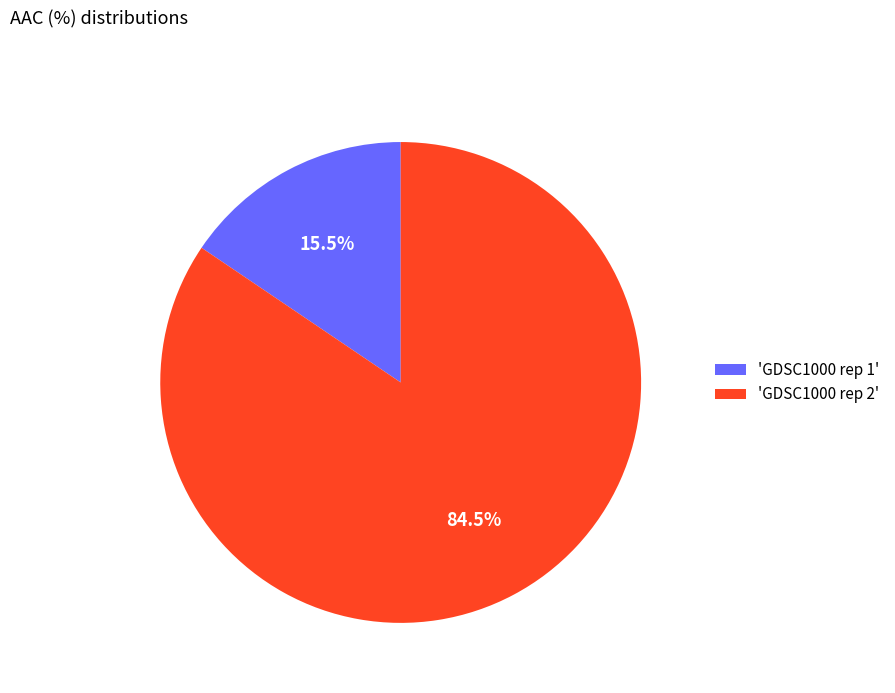

Do 'GDSC1000 rep 1' and 'GDSC1000 rep 2' together represent more than half of the pie?

Yes